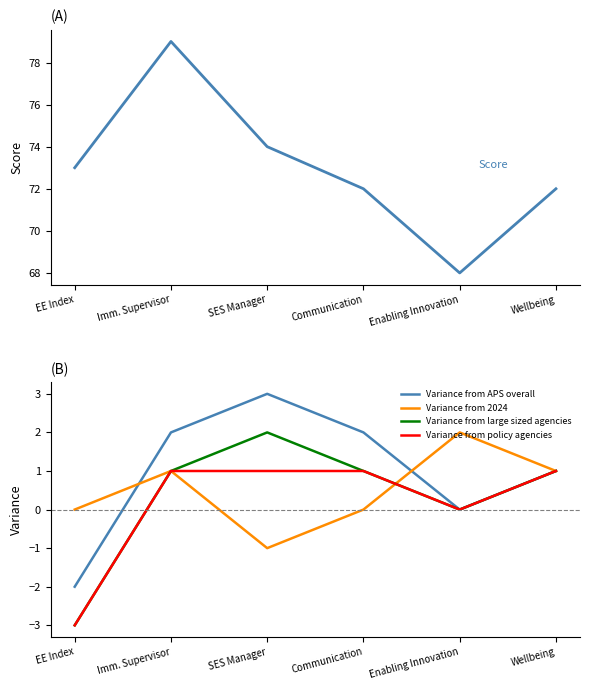

What position from the right is Communication?

3